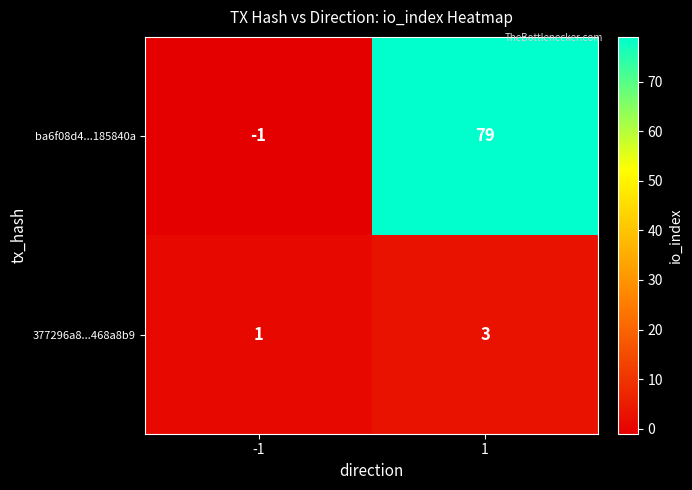

Reading left to right, extract all data points from this chart.

ba6f08d4...185840a: -1	79
377296a8...468a8b9: 1	3